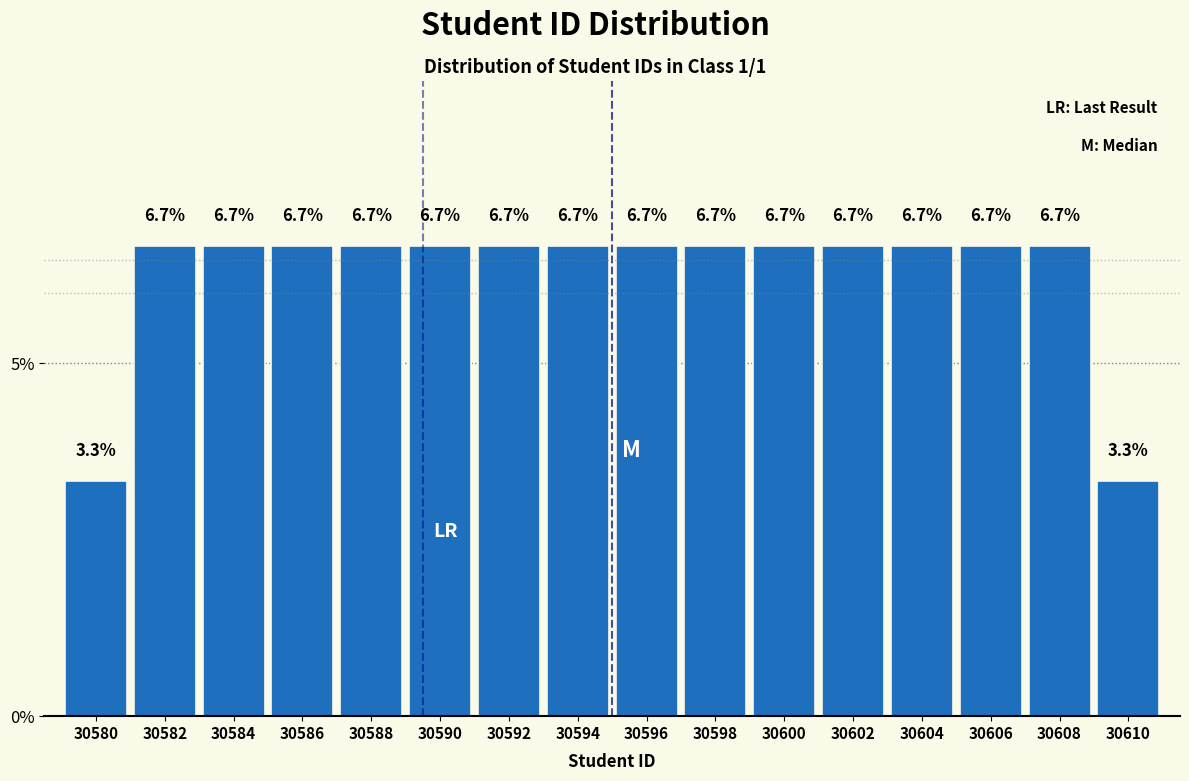

Reading right to left, extract all data points from this chart.

3.3	6.7	6.7	6.7	6.7	6.7	6.7	6.7	6.7	6.7	6.7	6.7	6.7	6.7	6.7	3.3